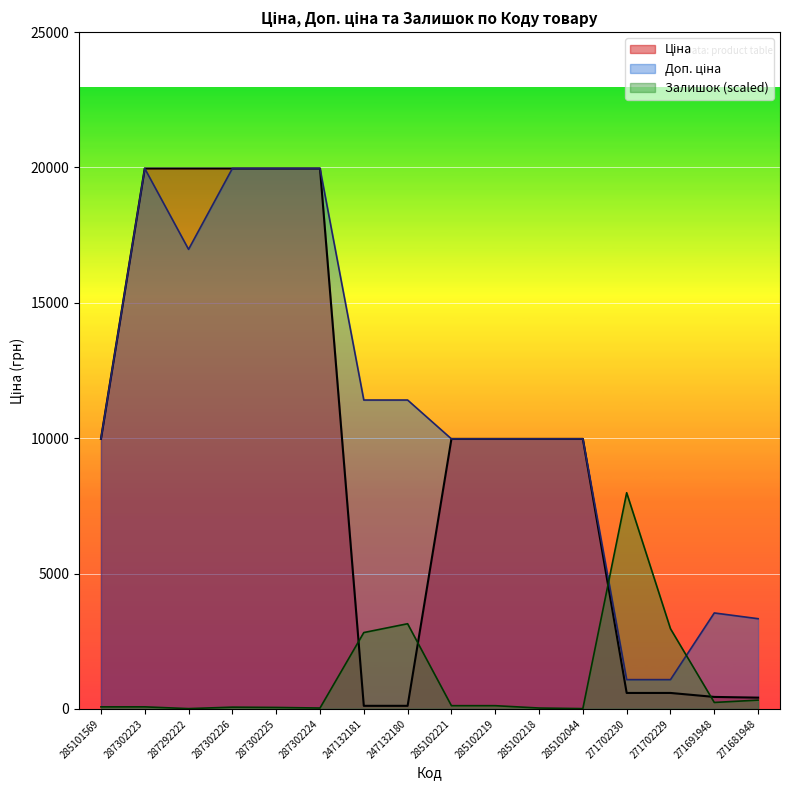

What is the sum of all Залишок values?

18076.3